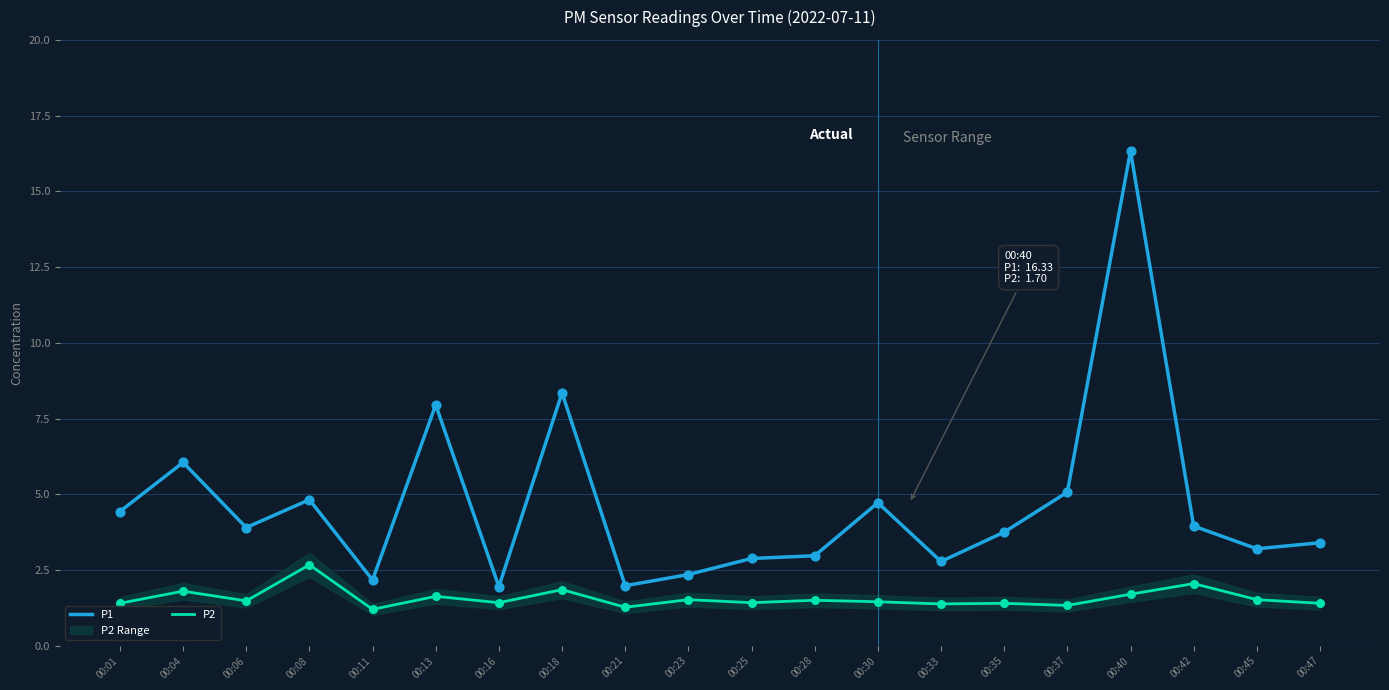

At which category is the sum across all series the highest?

00:40